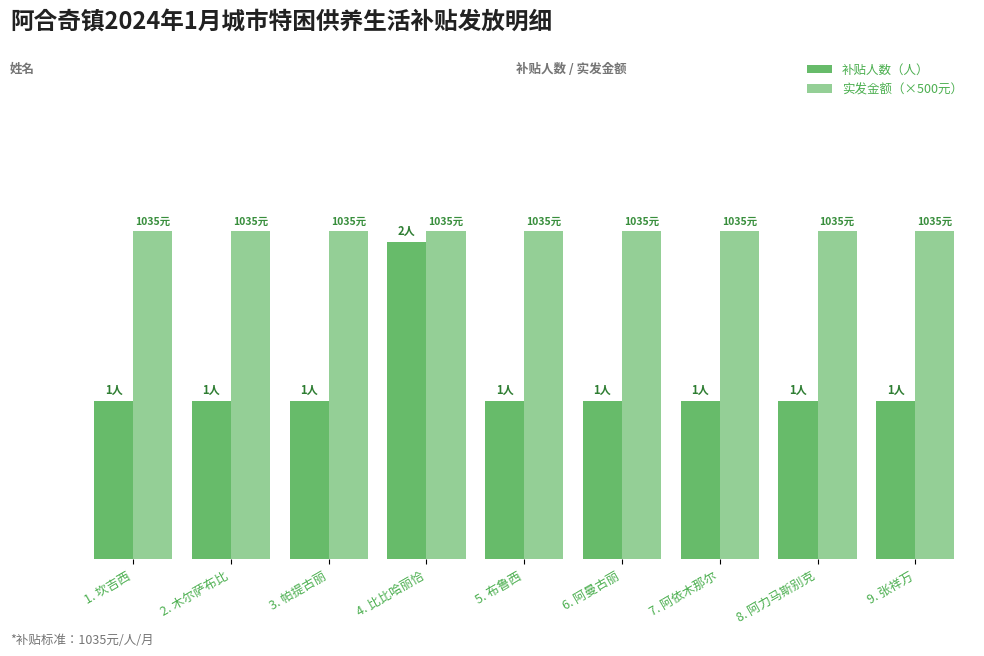

Reading left to right, list all the values displayed in this chart.

补贴人数（人）: 1.0	1.0	1.0	2.0	1.0	1.0	1.0	1.0	1.0
实发金额（×500元）: 2.1	2.1	2.1	2.1	2.1	2.1	2.1	2.1	2.1